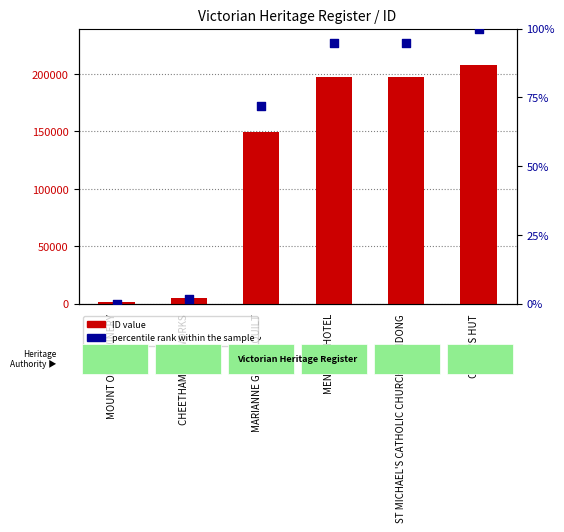

Which series has the widest spread of Y values?

ID value